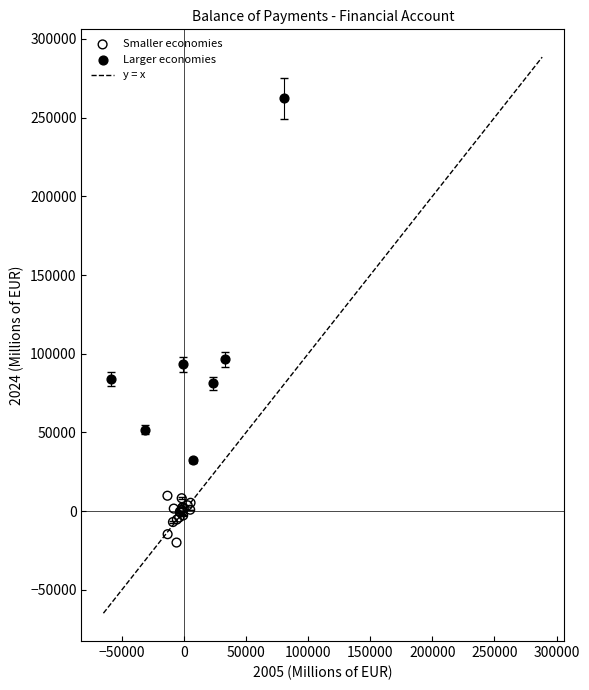

Which series has the largest Y range (max minus min)?

Larger economies